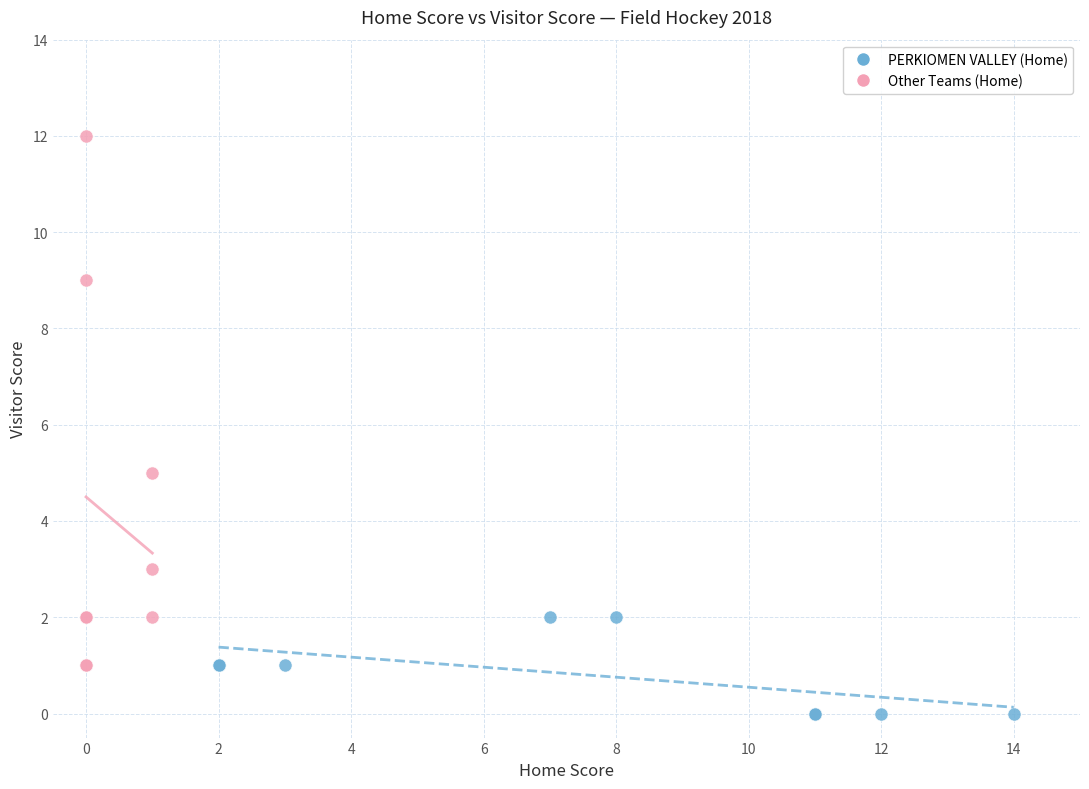

Which series has the largest Y range (max minus min)?

Other Teams (Home)